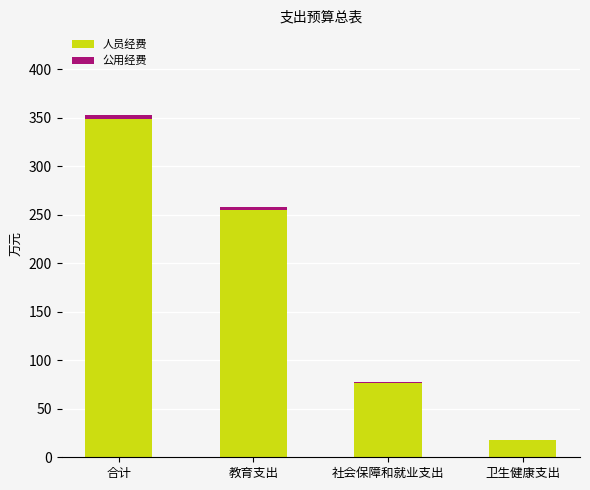

What is the total value across all series at 卫生健康支出?

17.7